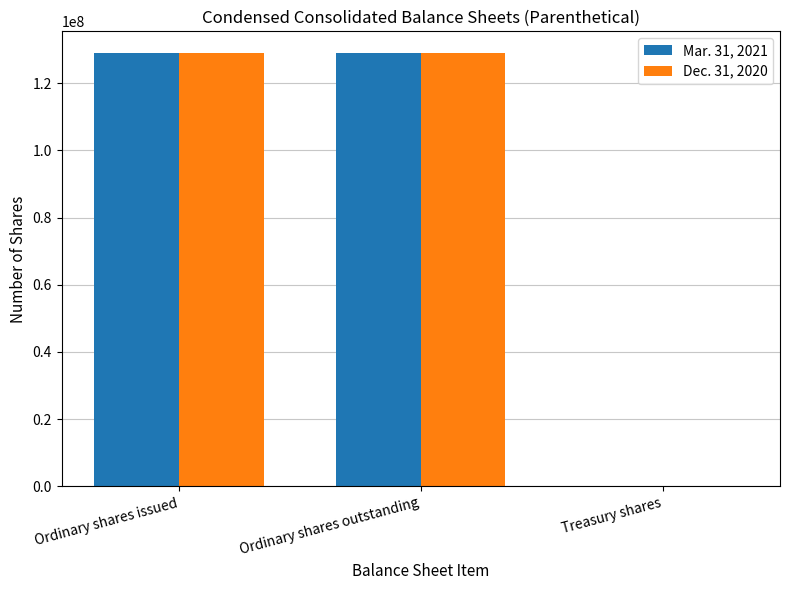

Is the value of Mar. 31, 2021 at Treasury shares greater than the value of Dec. 31, 2020 at Ordinary shares outstanding?

No